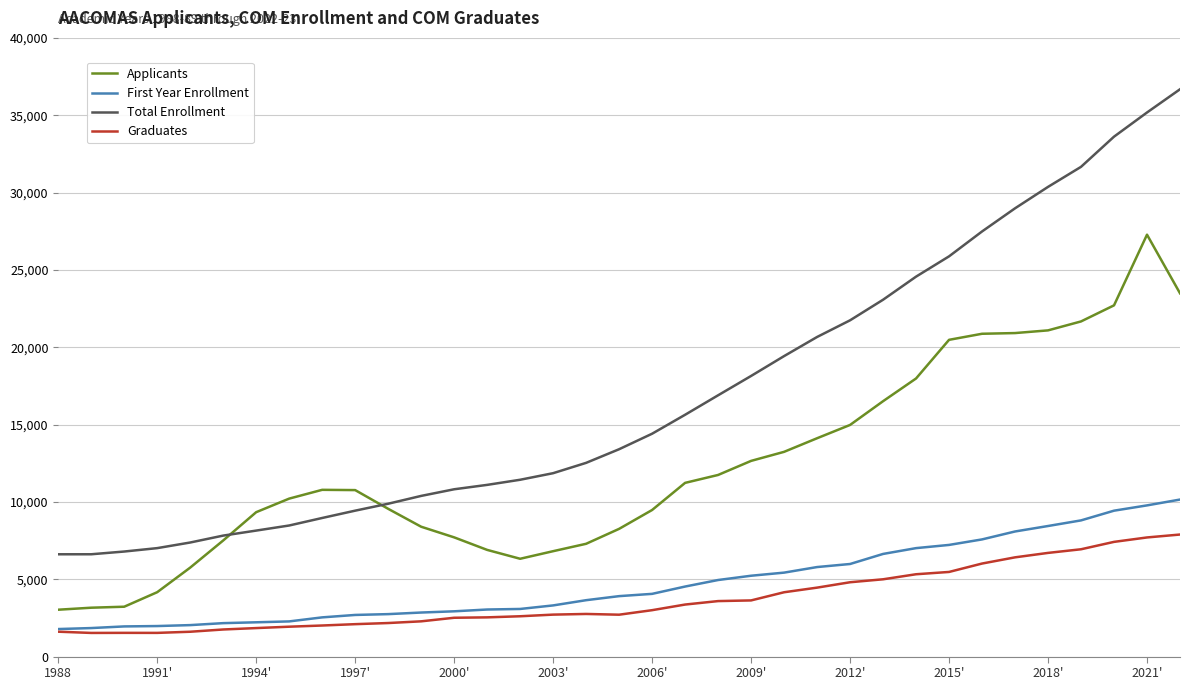

Does the chart display data point markers on the line(s)?

No